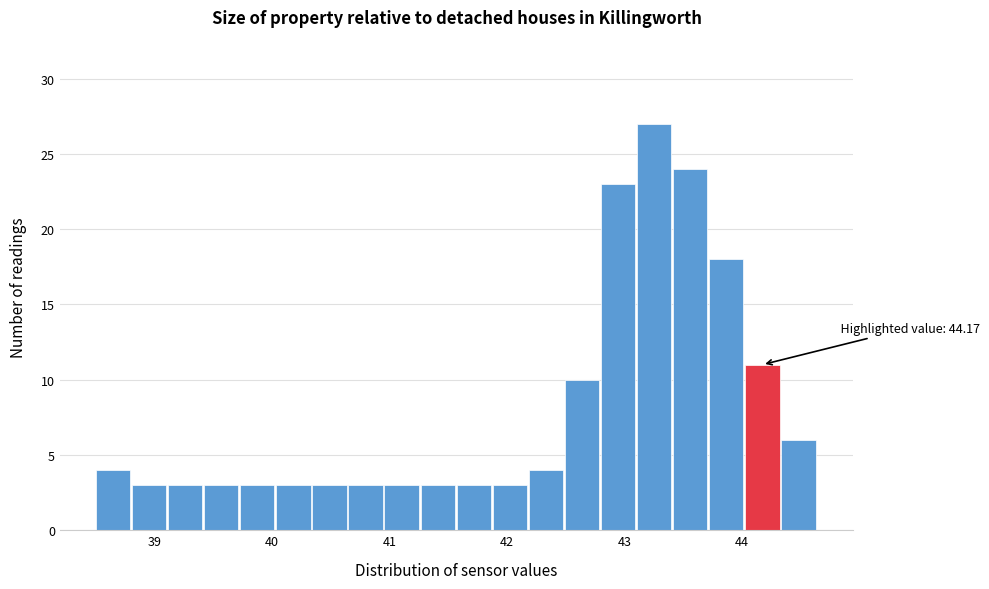

Around what value on the x-axis is the tallest bar? Give the approximate position of its centre, as read against the axis.

43.3